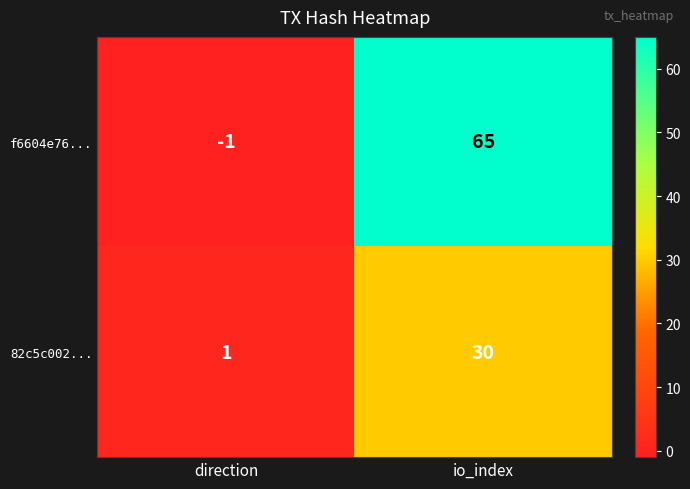

Reading left to right, what are all the values shown in this chart?

f6604e76...: -1	65
82c5c002...: 1	30